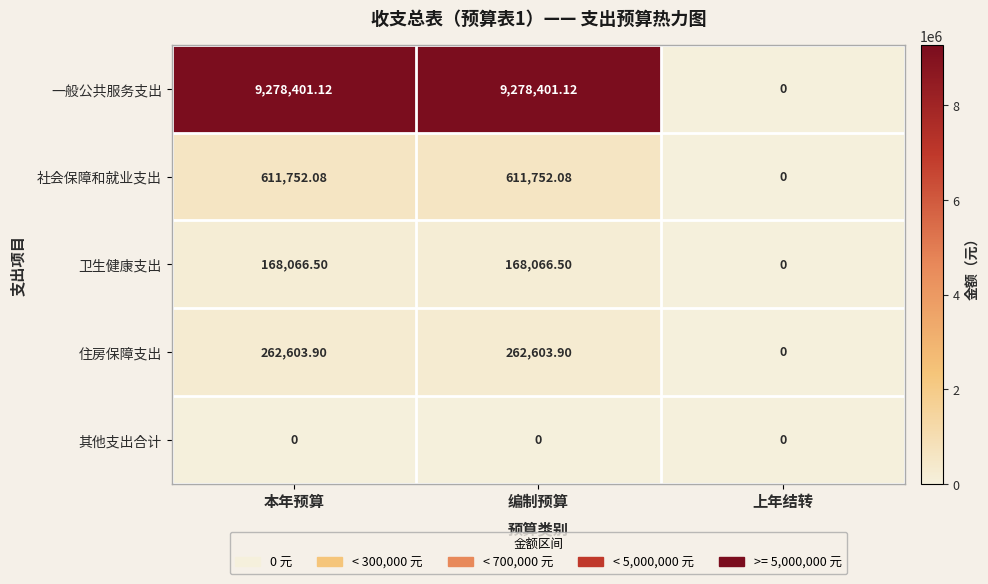

Is the value of 社会保障和就业支出 at 本年预算 greater than the value of 其他支出合计 at 本年预算?

Yes